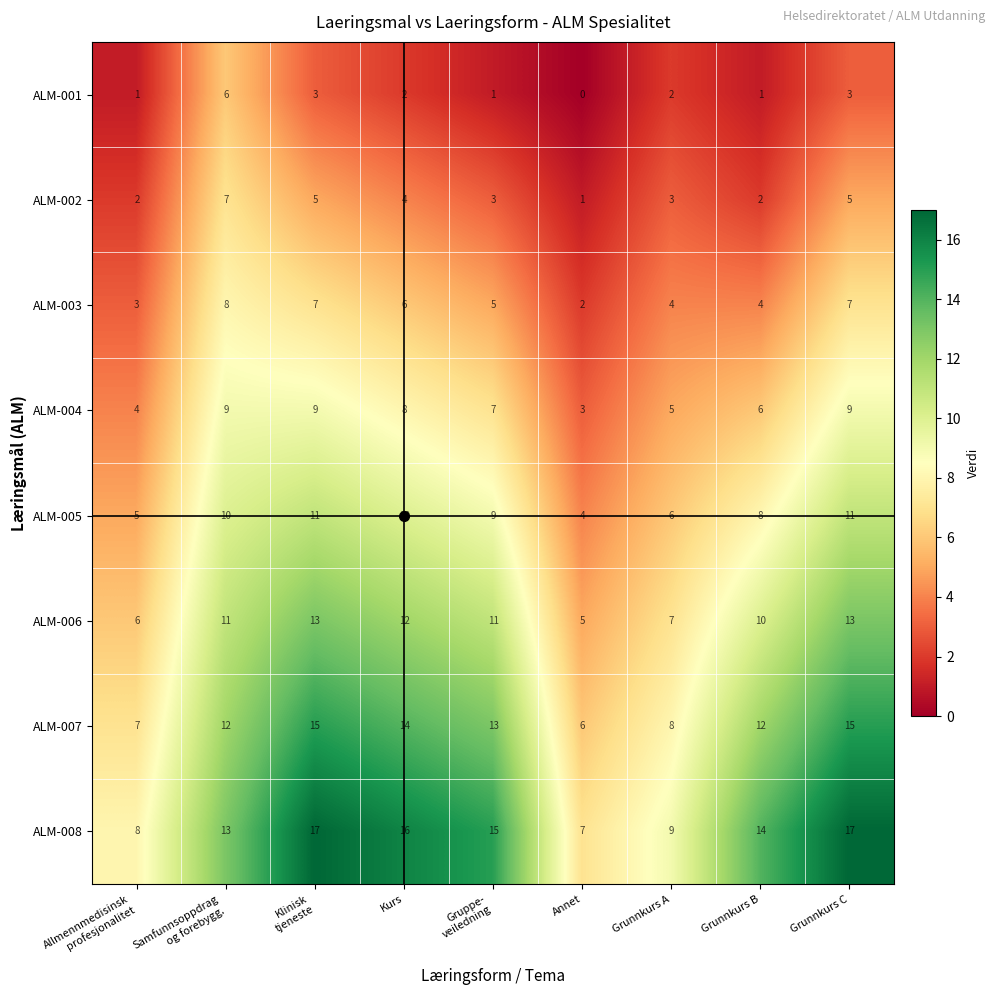

At which label is ALM-006 closest to 9?

Grunnkurs B